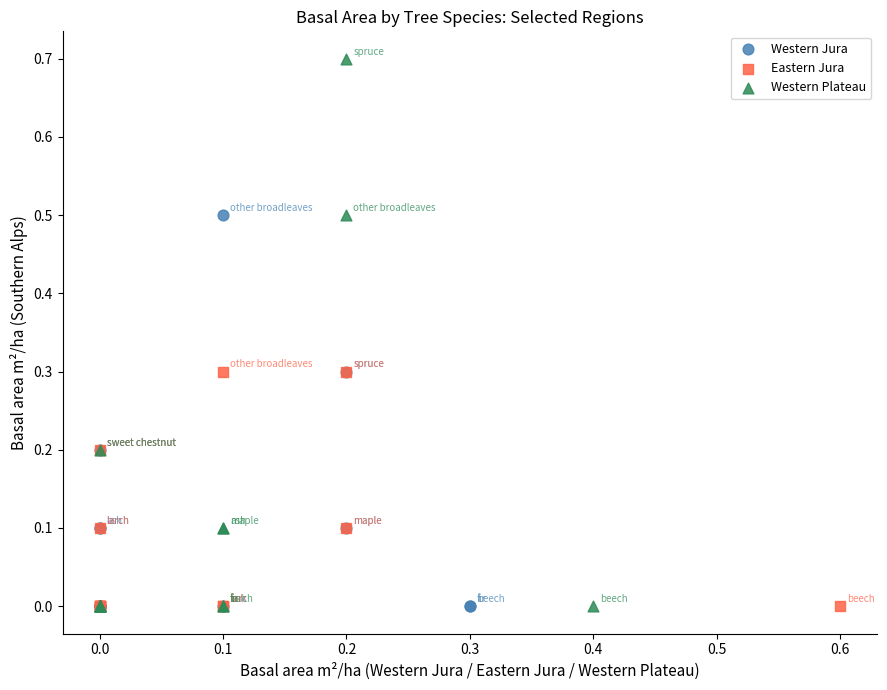

Which series contains the highest Y value?

Western Plateau